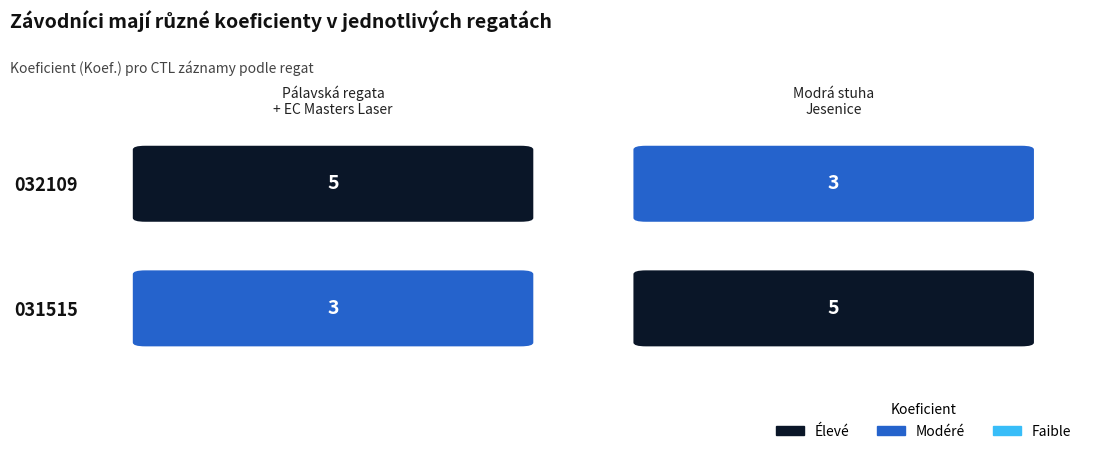

Reading left to right, list all the values displayed in this chart.

032109: Pálavská regata + EC Masters Laser=5	Modrá stuha Jesenice=3
031515: Pálavská regata + EC Masters Laser=3	Modrá stuha Jesenice=5